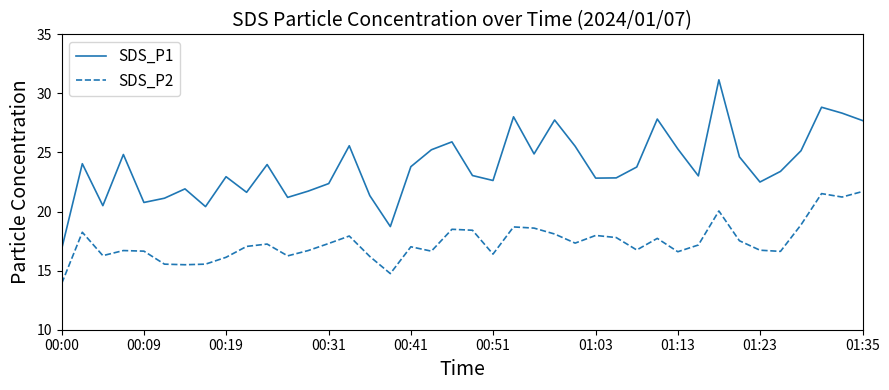

How many interior local valleys does the SDS_P1 series have?

11